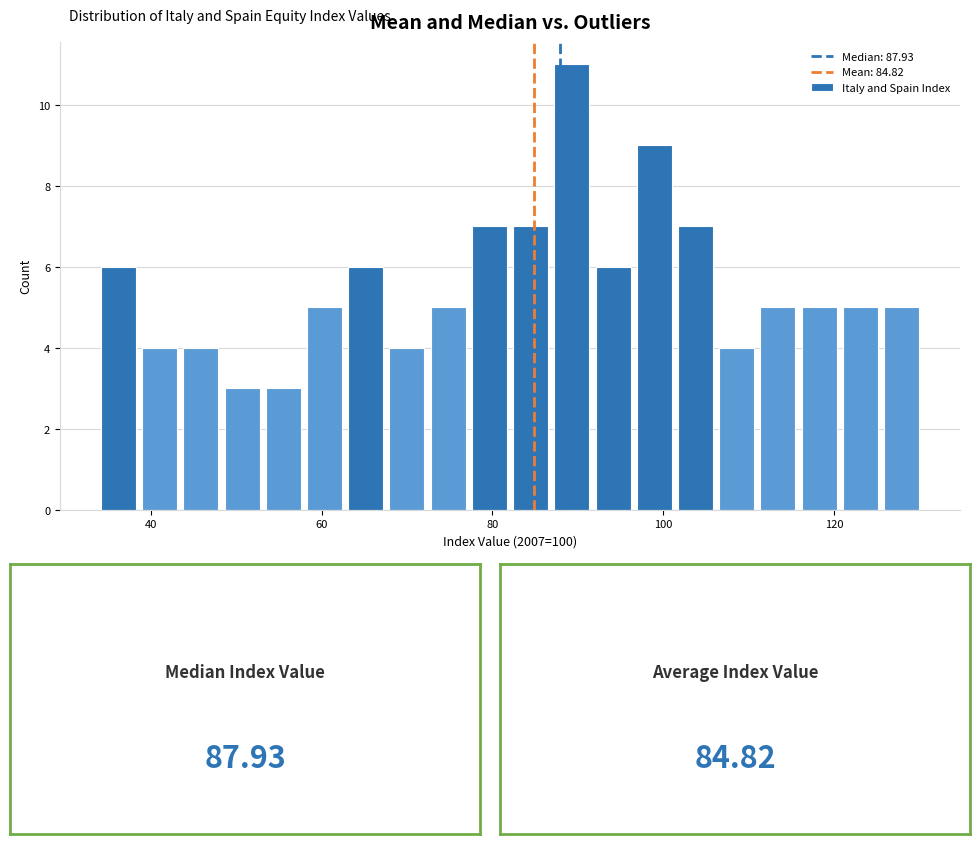

Read against the x-axis, roughly where is the centre of the tallest bar?

90